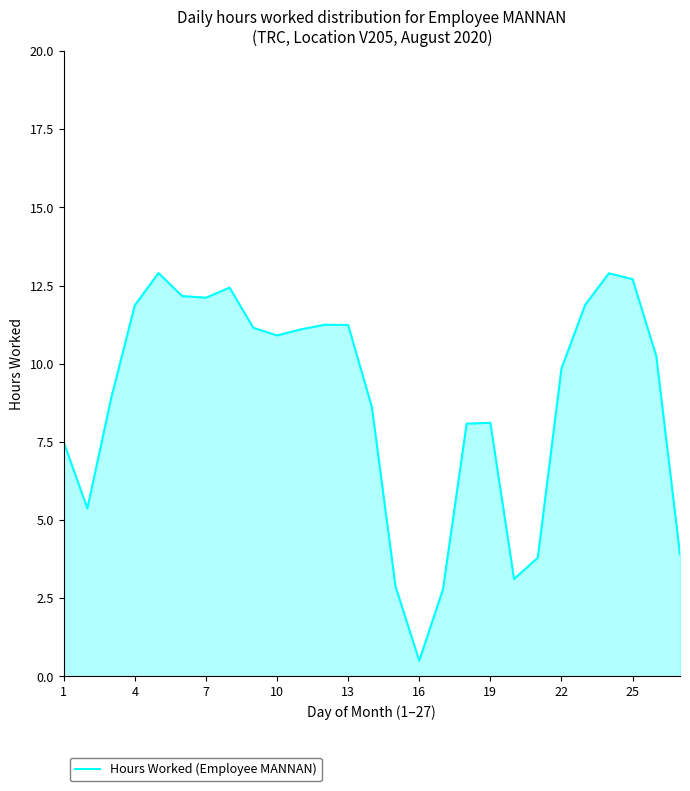

How many lines are shown in the chart?

1